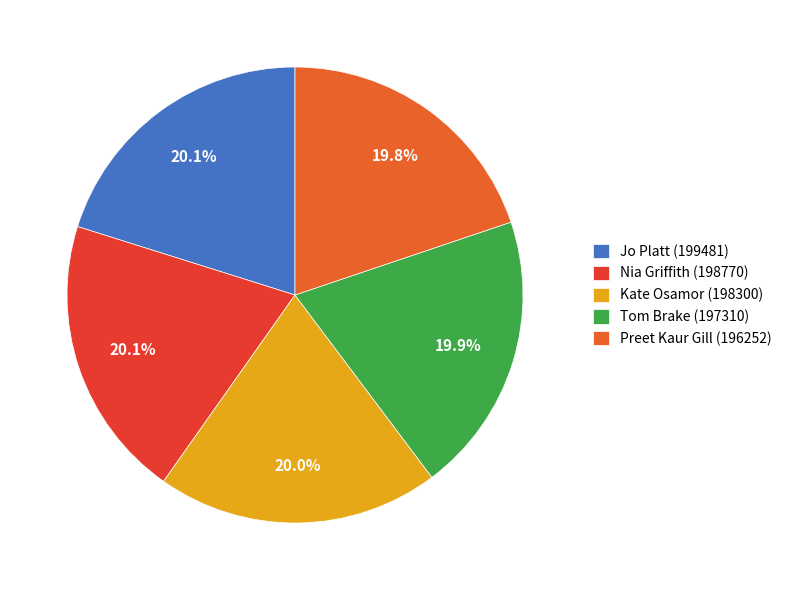

Is the sum of Tom Brake (197310) and Kate Osamor (198300) greater than half?

No